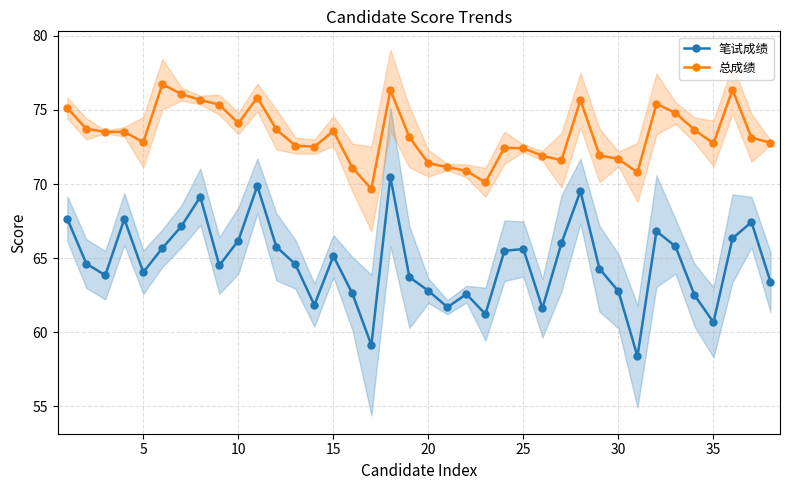

Which series has the largest total across all categories?

总成绩